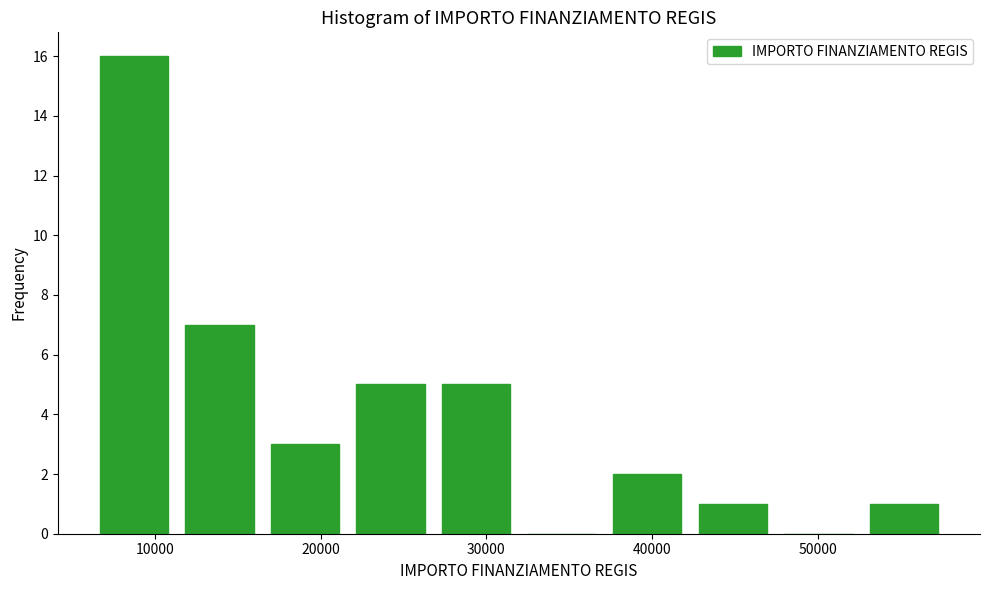

Which range on the x-axis has the tallest bar?

7000 to 12000